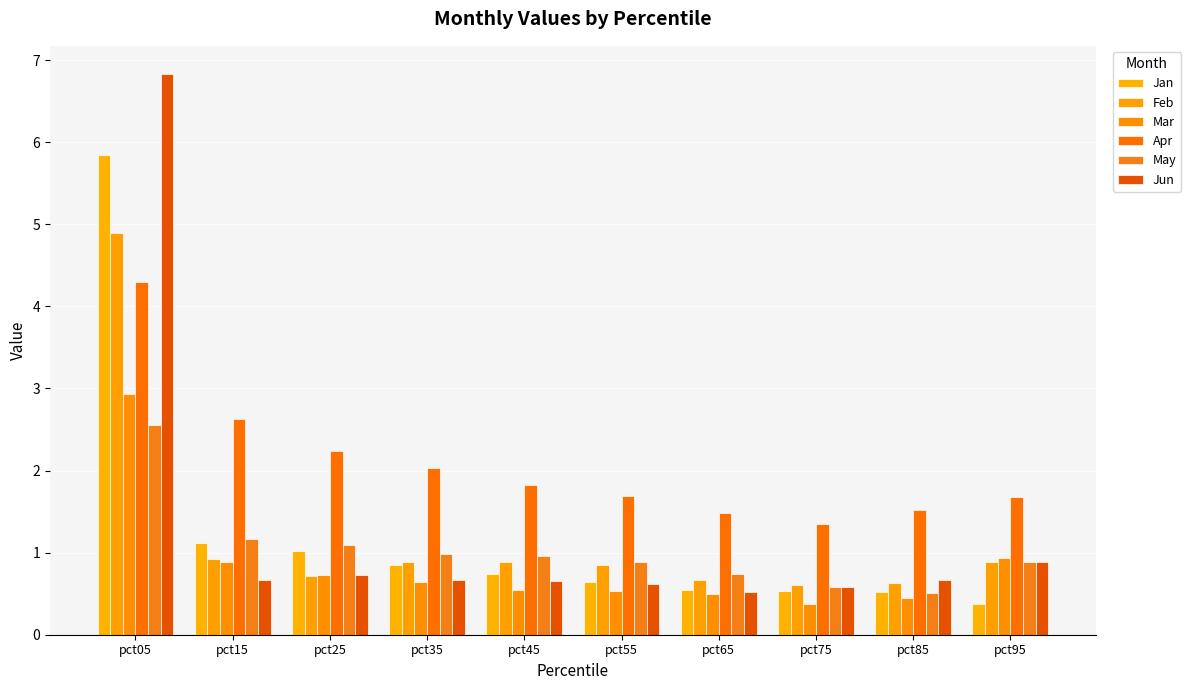

Does the chart contain any negative values?

No